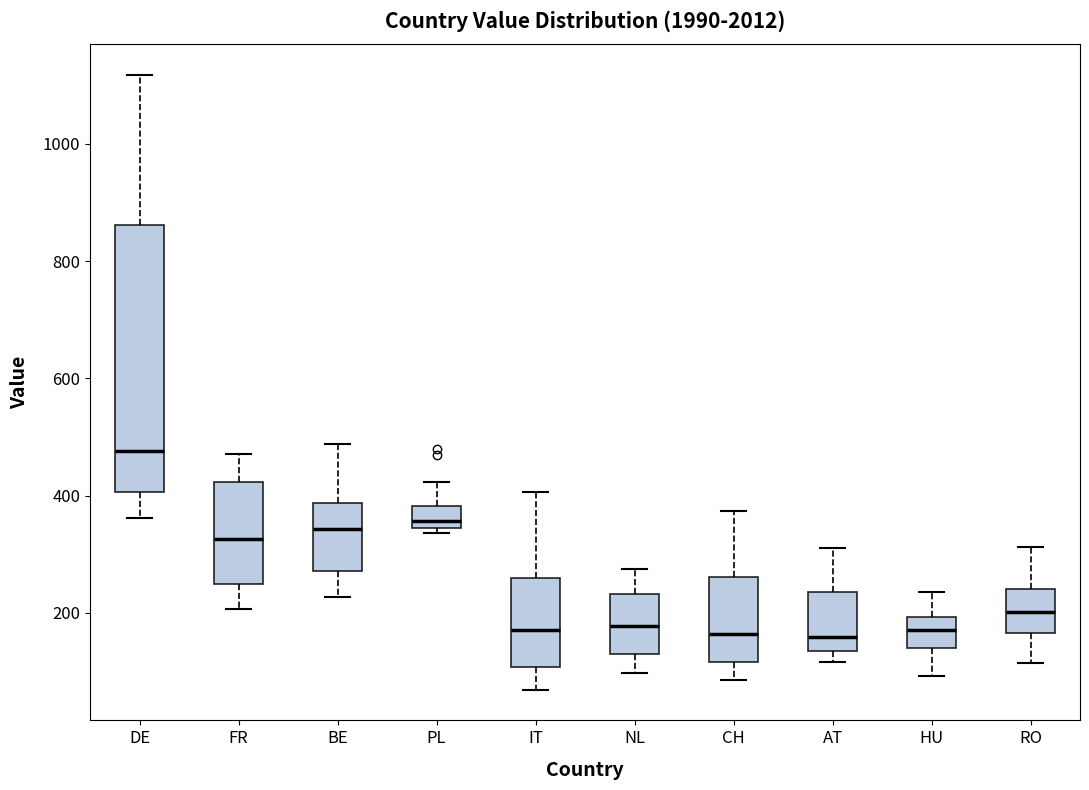

Which box is the tallest, from its lower edge to its upper edge?

DE